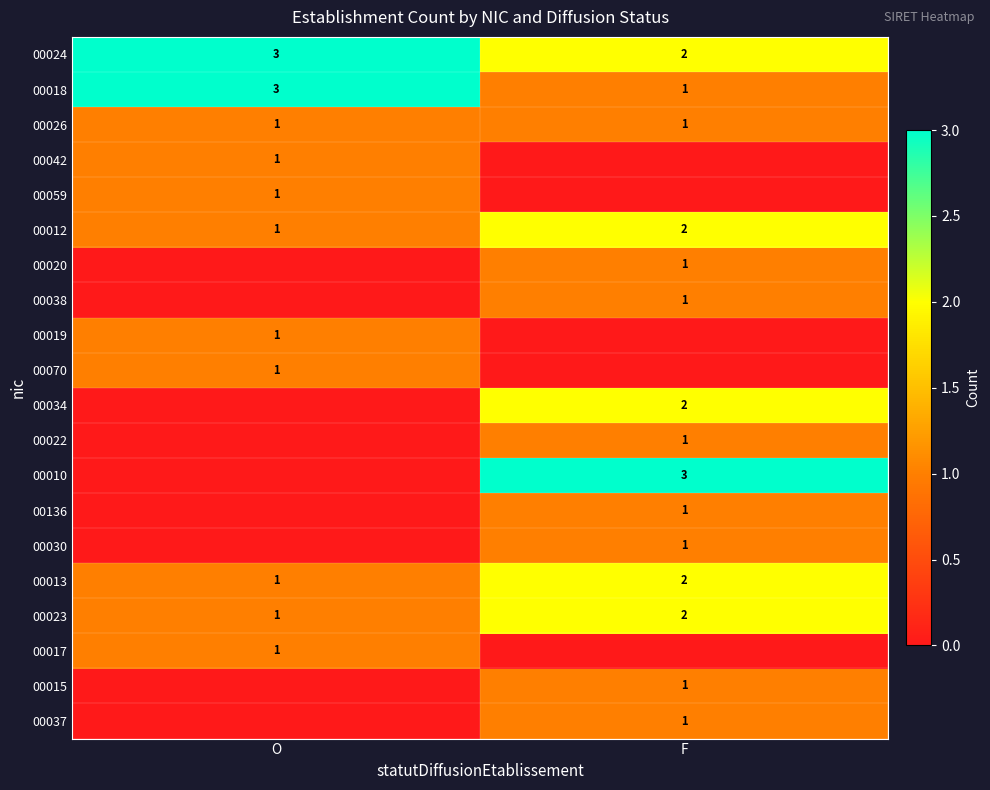

What is the difference between the highest and lowest values at O?

3